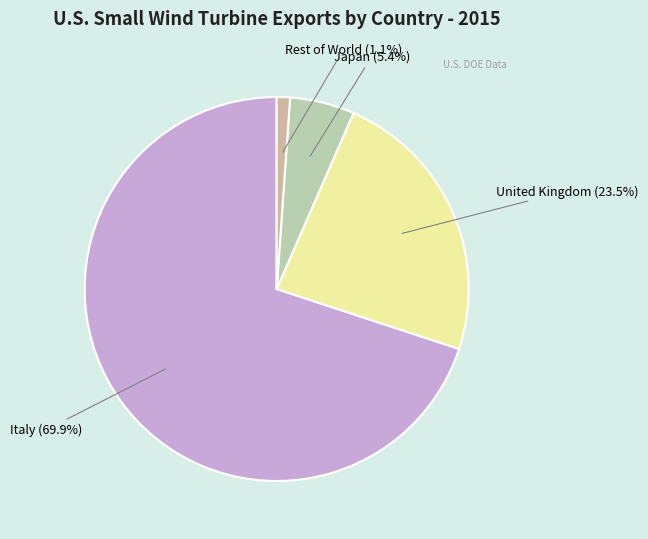

To the nearest percent, what is the difference between the largest and smallest slice percentages?

69%